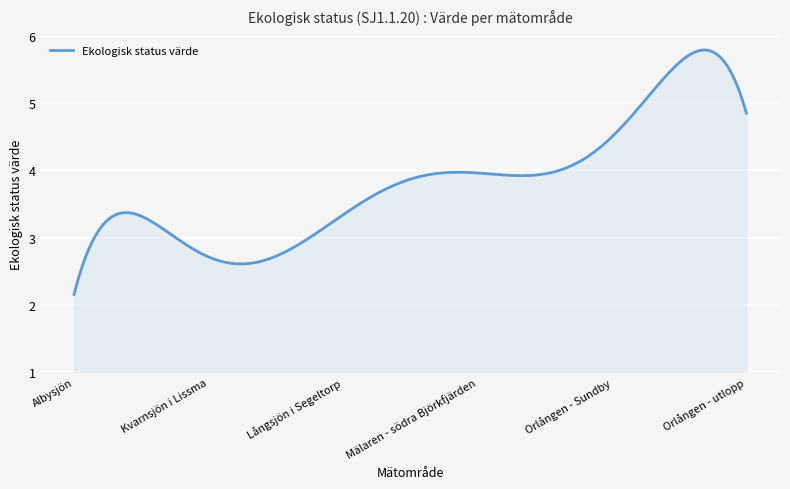

What is the smallest value displayed?

2.2